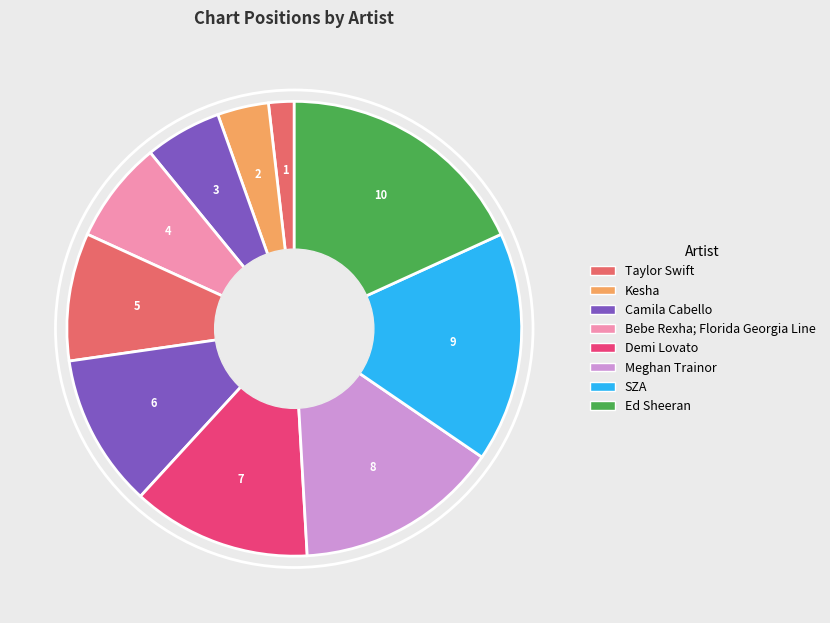

Rank the categories by value from lowest to highest.

Taylor Swift (...Ready For It?), Kesha (Woman), Camila Cabello (Havana), Bebe Rexha; Florida Georgia Line (Meant to Be), Taylor Swift (Delicate), Camila Cabello (Never Be the Same), Demi Lovato (Tell Me You Love Me), Meghan Trainor (No Excuses), SZA (The Weekend), Ed Sheeran (Perfect)